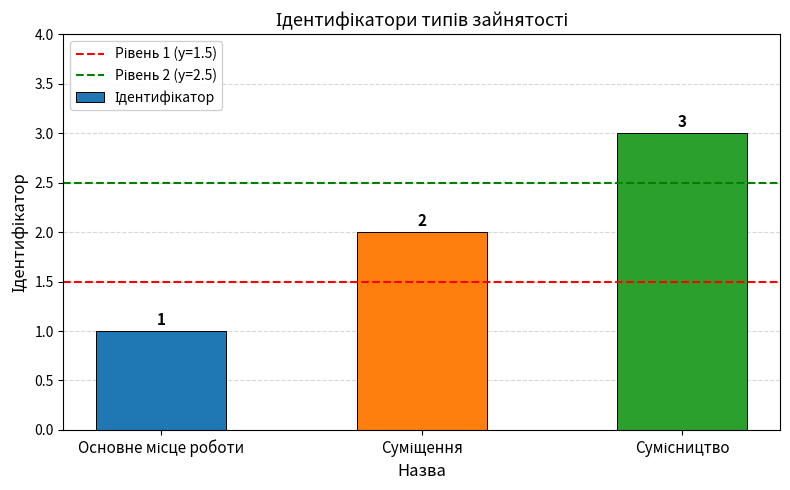

How many values are between 1 and 3?

3